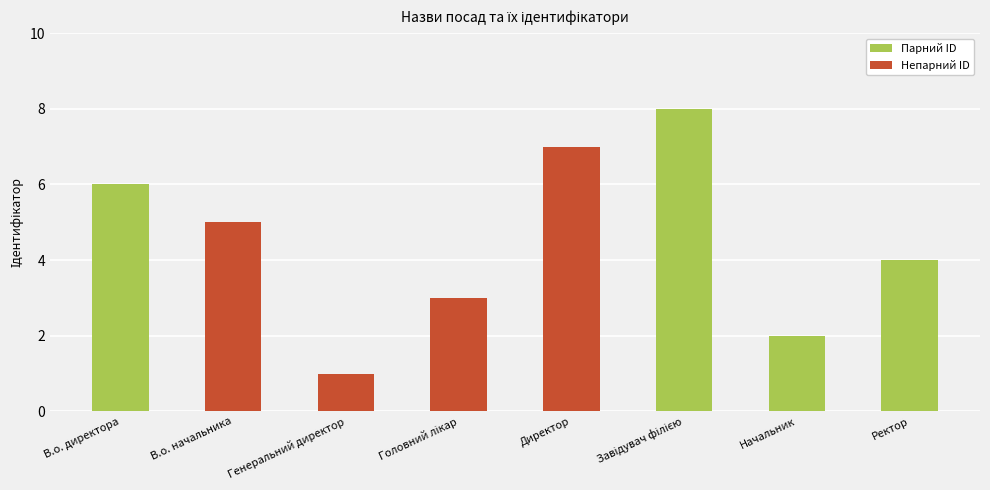

What is the sum of the values at Директор and Начальник?

9